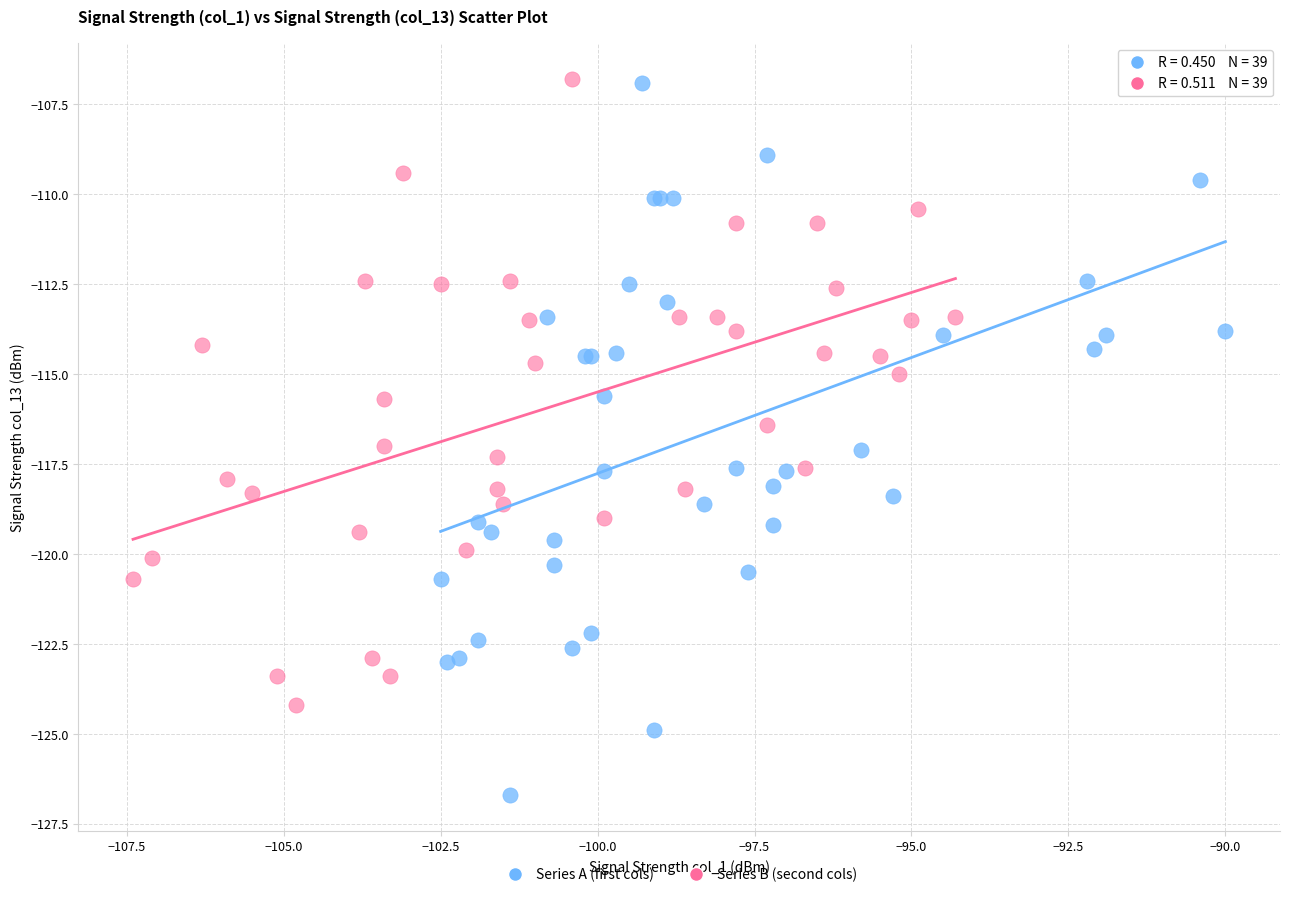

Which series has the largest Y range (max minus min)?

Series A (first cols)